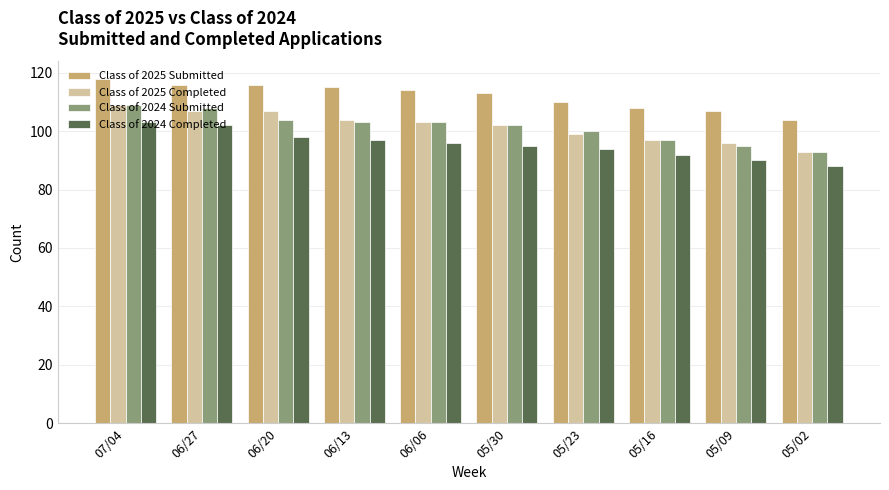

What is the label of the 5th bar from the left?

06/06